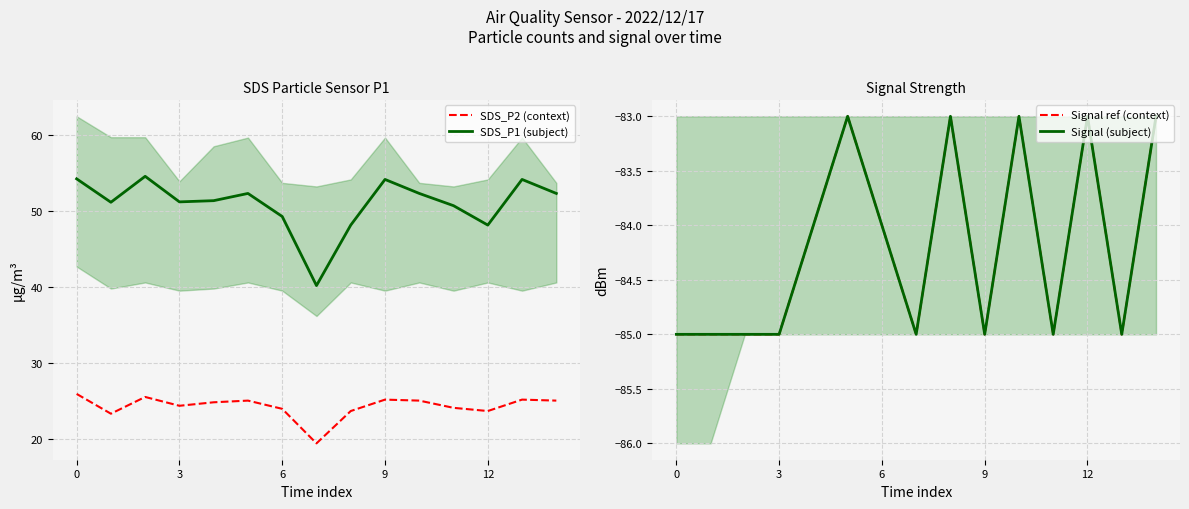

Which series has the largest range (max minus min)?

SDS_P1 (subject)